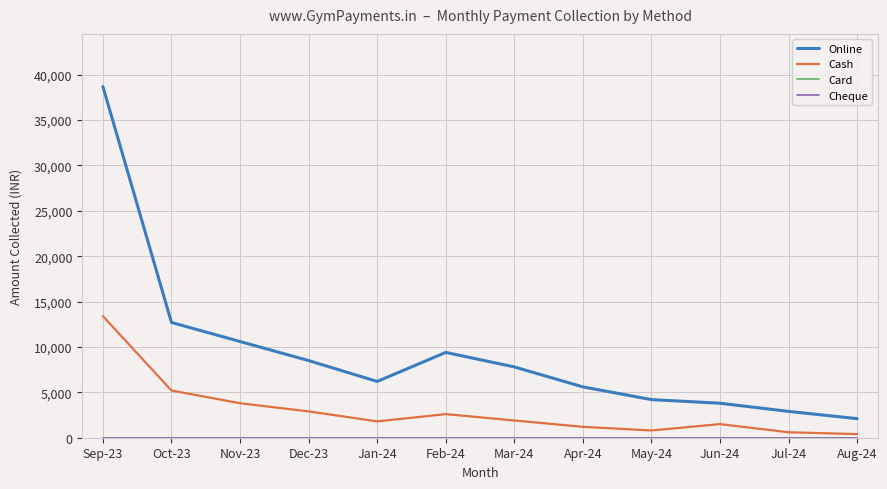

List the labels in order of Cash value, smallest first.

Aug-24, Jul-24, May-24, Apr-24, Jun-24, Jan-24, Mar-24, Feb-24, Dec-23, Nov-23, Oct-23, Sep-23